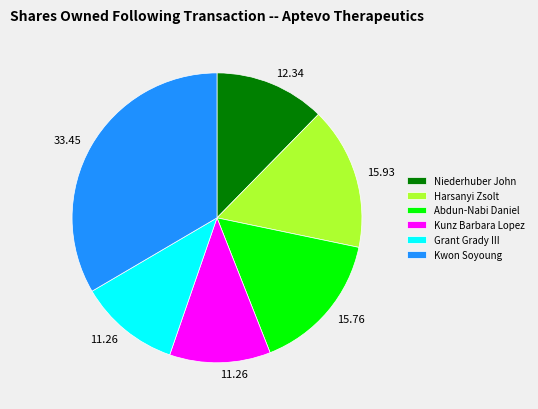

Combined, do Grant Grady III and Harsanyi Zsolt account for over 50%?

No